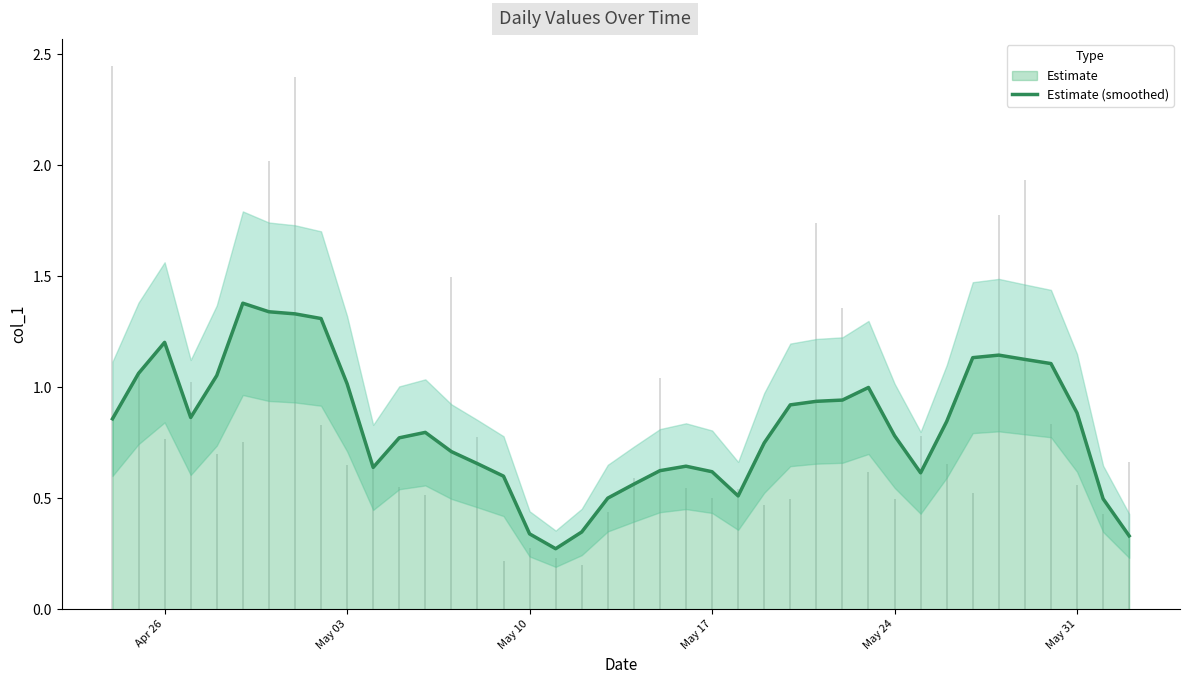

What is the highest value of the Estimate (smoothed) series?

1.4